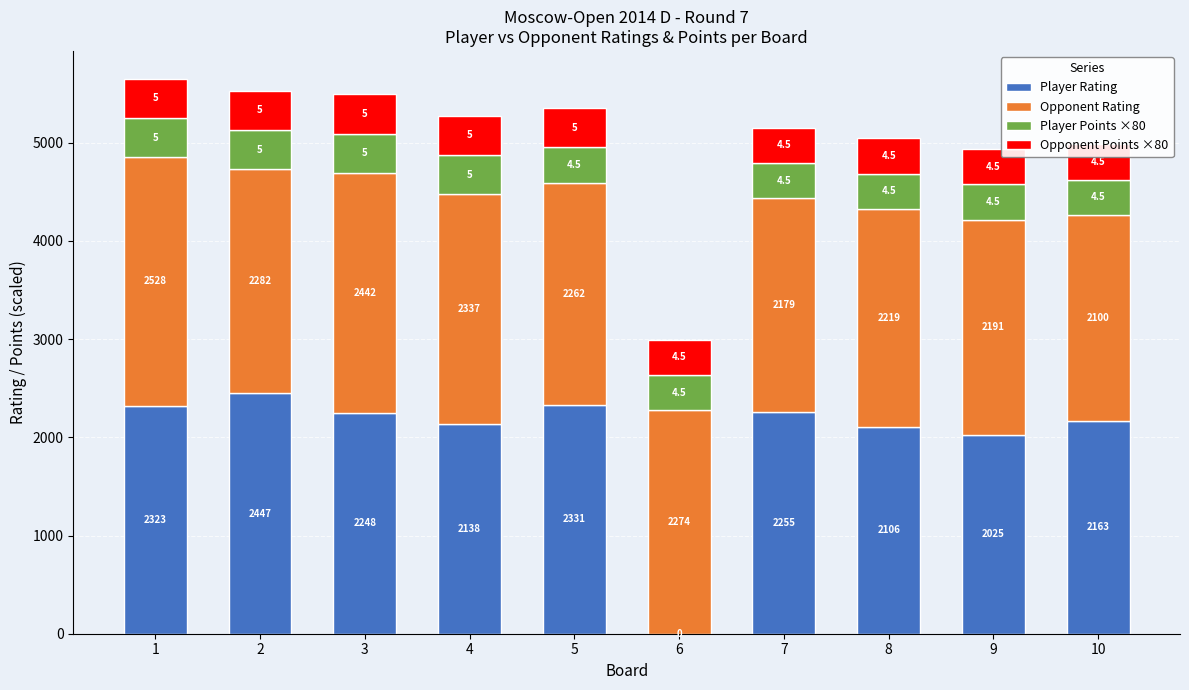

What is the greatest value displayed?

2528